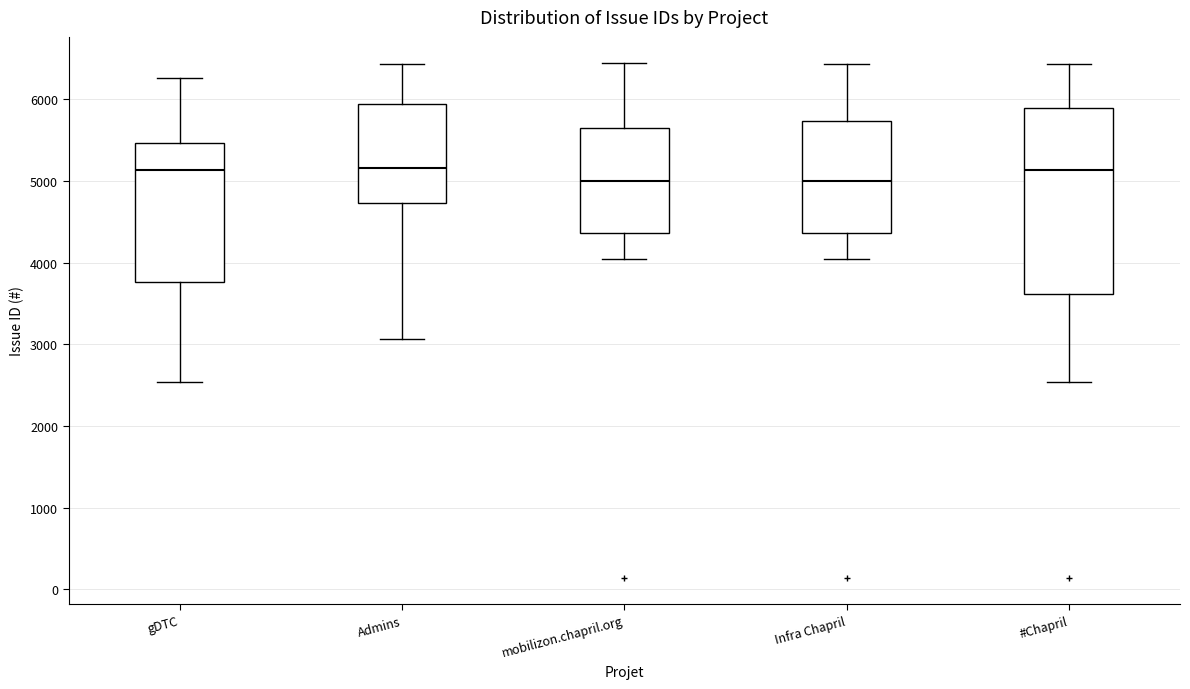

Where is the lower edge of the box for #Chapril on the y-axis? The values are not printed on the chart, so give them approximately, as read against the axis.

3600